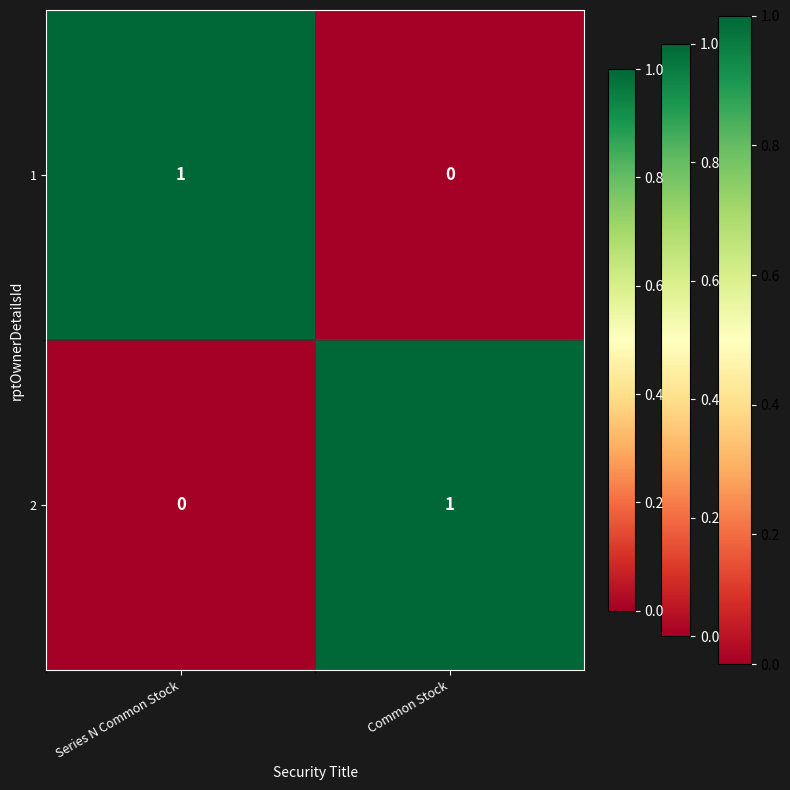

Reading left to right, list all the values displayed in this chart.

1: 1	0
2: 0	1